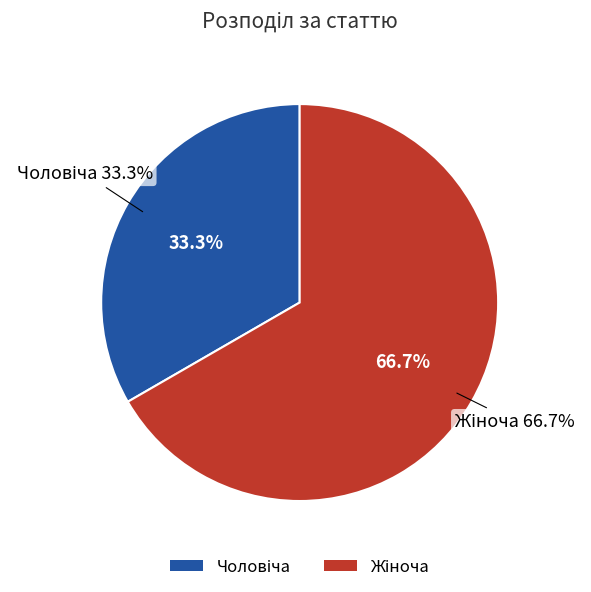

Which category has the biggest portion of the pie?

Жіноча